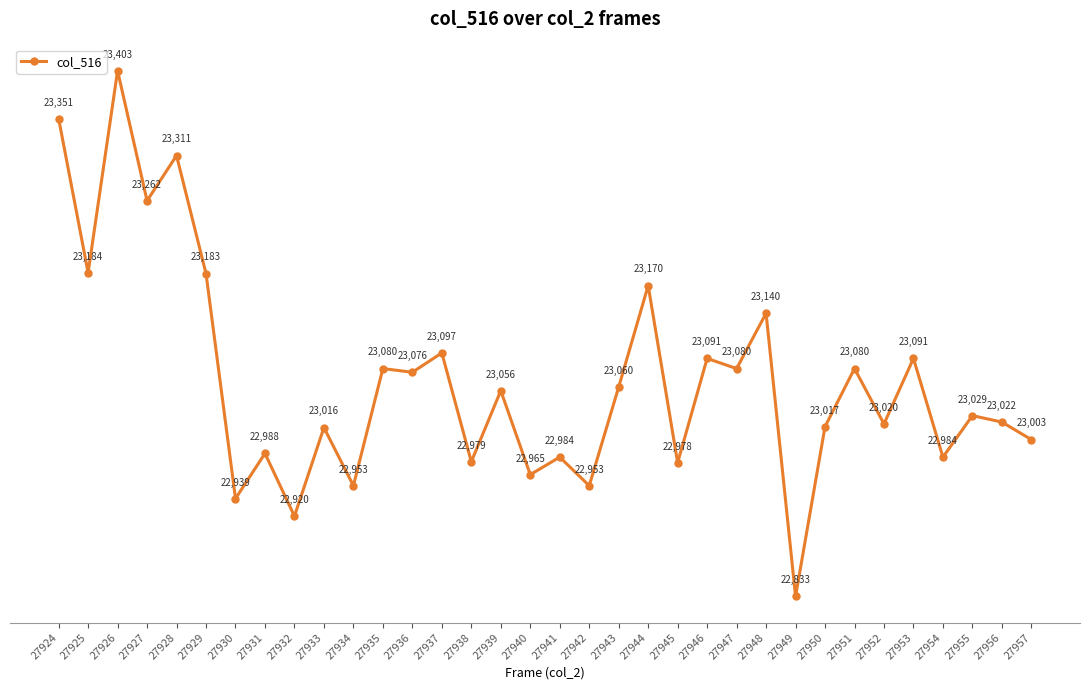

How many points are lower than both their immediate neighbors (excluding endpoints)?

14